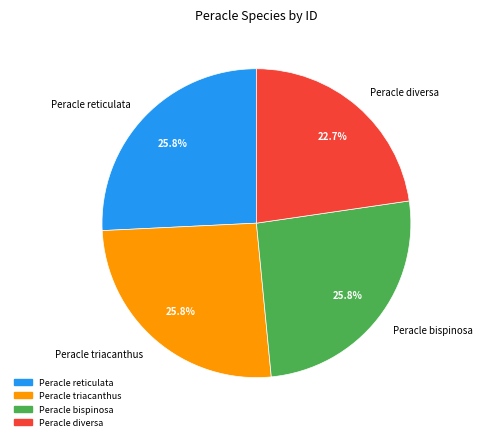

What is the smallest slice in the pie chart?

Peracle diversa